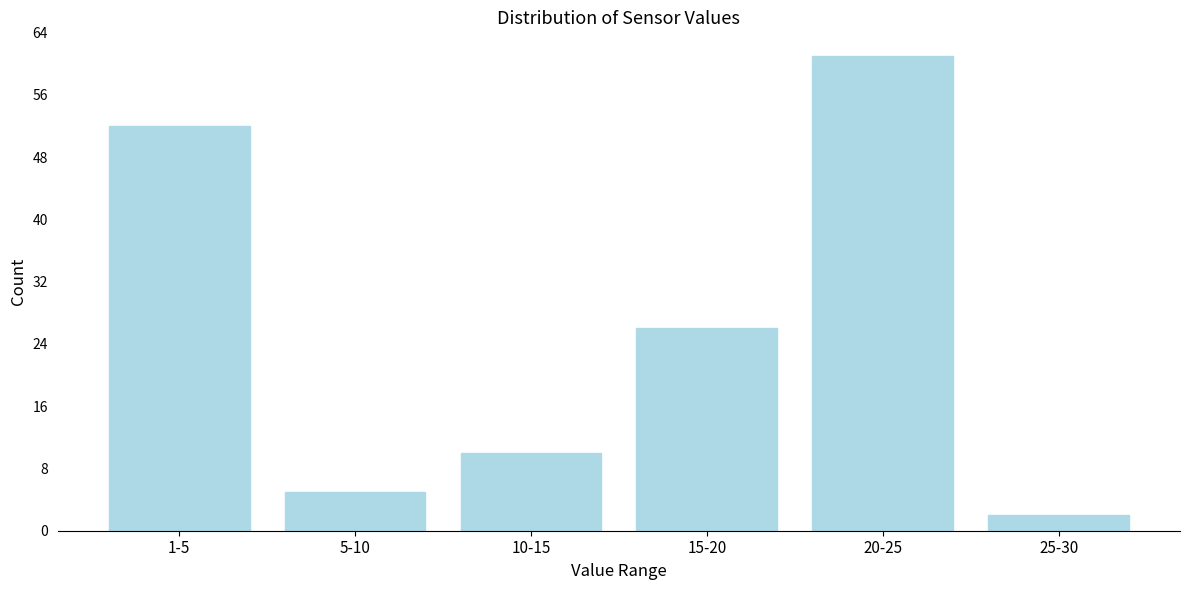

Reading left to right, transcribe all the data shown in this chart.

52	5	10	26	61	2